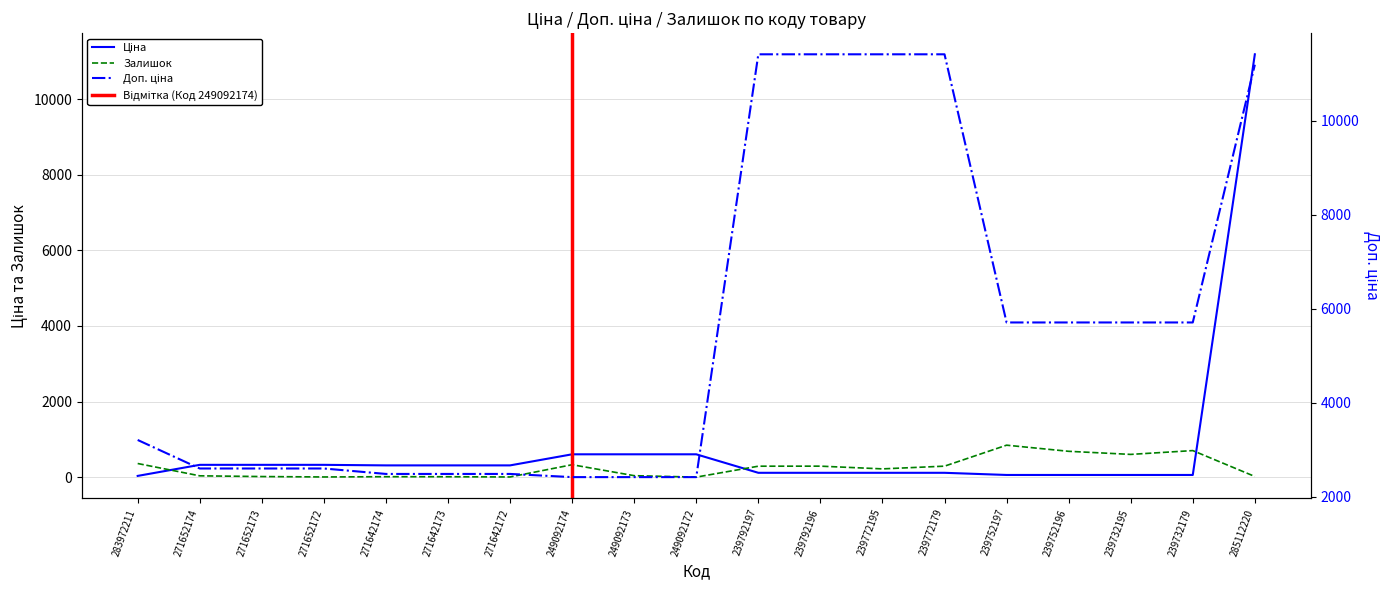

Reading right to left, extract all data points from this chart.

Ціна: 11188.2	57.0	57.0	57.0	57.0	114.1	114.1	114.1	114.1	603.7	603.7	603.7	310.3	310.3	310.3	324.8	324.8	324.8	32.0
Доп. ціна: 11188.2	5705.0	5705.0	5705.0	5705.0	11410.0	11410.0	11410.0	11410.0	2414.8	2414.8	2414.8	2482.4	2482.4	2482.4	2598.3	2598.3	2598.3	3205.0
Залишок: 17.0	702.0	601.0	683.0	845.0	290.0	218.0	290.0	289.0	0.0	38.0	328.0	4.0	10.0	11.0	4.0	15.0	34.0	360.0